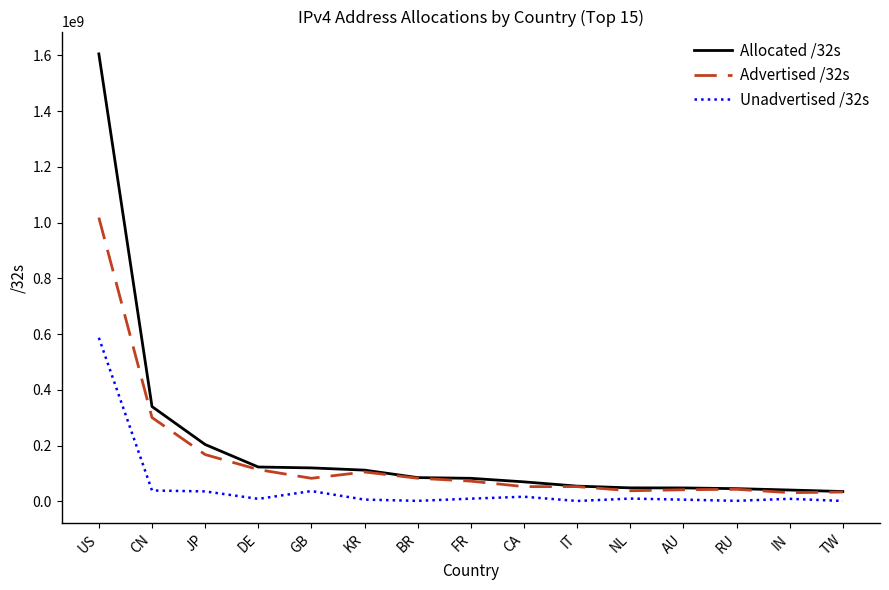

Read the Advertised /32s value at FR, to the nearest 50.

72938250